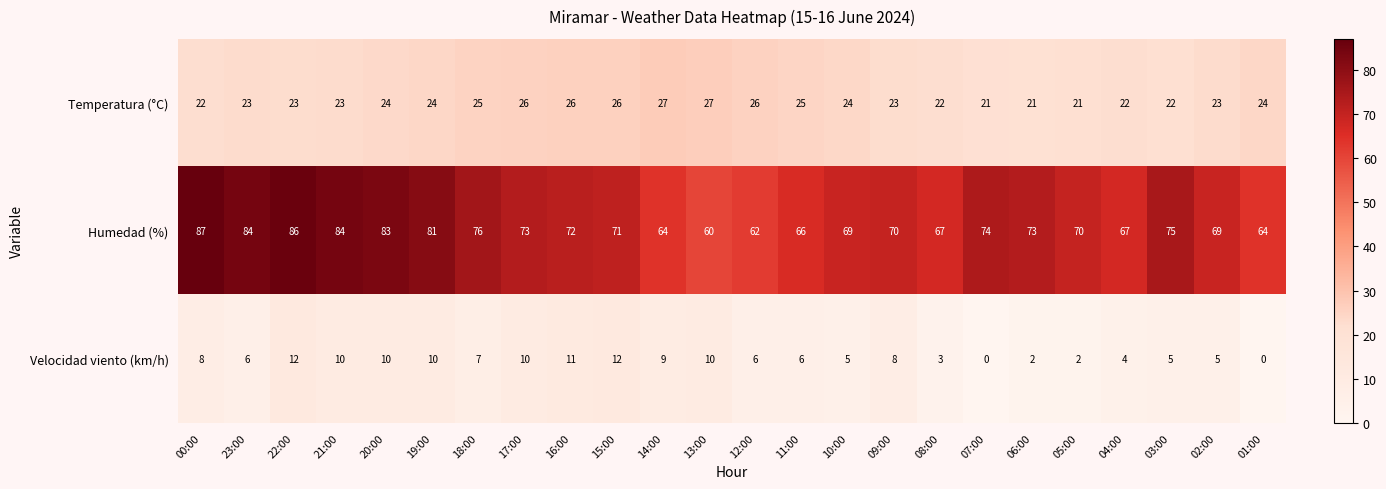

At which category is the sum across all series the highest?

22:00